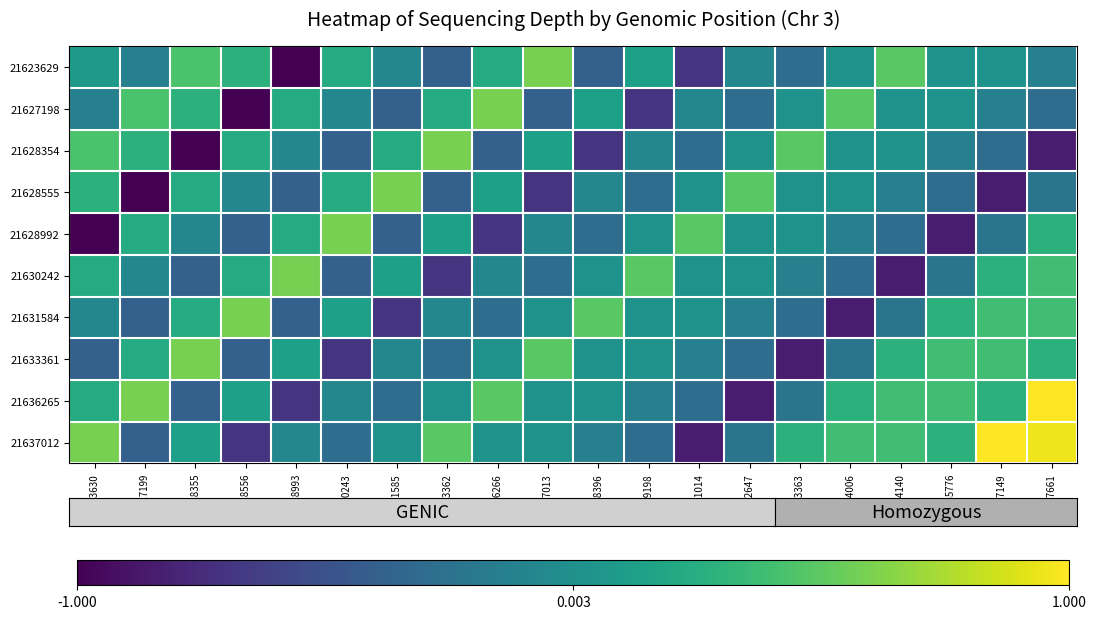

Reading right to left, extract all data points from this chart.

21623629: 21647661=-0.1	21647149=0.0	21645776=0.0	21644140=0.5	21644006=0.0	21643363=-0.3	21642647=-0.1	21641014=-0.7	21639198=0.1	21638396=-0.4	21637013=0.6	21636266=0.2	21633362=-0.4	21631585=-0.1	21630243=0.2	21628993=-1.0	21628556=0.3	21628355=0.4	21627199=-0.1	21623630=0.1
21627198: 21647661=-0.3	21647149=-0.1	21645776=0.0	21644140=0.0	21644006=0.5	21643363=0.0	21642647=-0.3	21641014=-0.1	21639198=-0.7	21638396=0.1	21637013=-0.4	21636266=0.6	21633362=0.2	21631585=-0.4	21630243=-0.1	21628993=0.2	21628556=-1.0	21628355=0.3	21627199=0.4	21623630=-0.1
21628354: 21647661=-0.8	21647149=-0.3	21645776=-0.1	21644140=0.0	21644006=0.0	21643363=0.5	21642647=0.0	21641014=-0.3	21639198=-0.1	21638396=-0.7	21637013=0.1	21636266=-0.4	21633362=0.6	21631585=0.2	21630243=-0.4	21628993=-0.1	21628556=0.2	21628355=-1.0	21627199=0.3	21623630=0.4
21628555: 21647661=-0.2	21647149=-0.8	21645776=-0.3	21644140=-0.1	21644006=0.0	21643363=0.0	21642647=0.5	21641014=0.0	21639198=-0.3	21638396=-0.1	21637013=-0.7	21636266=0.1	21633362=-0.4	21631585=0.6	21630243=0.2	21628993=-0.4	21628556=-0.1	21628355=0.2	21627199=-1.0	21623630=0.3
21628992: 21647661=0.3	21647149=-0.2	21645776=-0.8	21644140=-0.3	21644006=-0.1	21643363=0.0	21642647=0.0	21641014=0.5	21639198=0.0	21638396=-0.3	21637013=-0.1	21636266=-0.7	21633362=0.1	21631585=-0.4	21630243=0.6	21628993=0.2	21628556=-0.4	21628355=-0.1	21627199=0.2	21623630=-1.0
21630242: 21647661=0.4	21647149=0.3	21645776=-0.2	21644140=-0.8	21644006=-0.3	21643363=-0.1	21642647=0.0	21641014=0.0	21639198=0.5	21638396=0.0	21637013=-0.3	21636266=-0.1	21633362=-0.7	21631585=0.1	21630243=-0.4	21628993=0.6	21628556=0.2	21628355=-0.4	21627199=-0.1	21623630=0.2
21631584: 21647661=0.4	21647149=0.4	21645776=0.3	21644140=-0.2	21644006=-0.8	21643363=-0.3	21642647=-0.1	21641014=0.0	21639198=0.0	21638396=0.5	21637013=0.0	21636266=-0.3	21633362=-0.1	21631585=-0.7	21630243=0.1	21628993=-0.4	21628556=0.6	21628355=0.2	21627199=-0.4	21623630=-0.1
21633361: 21647661=0.3	21647149=0.4	21645776=0.4	21644140=0.3	21644006=-0.2	21643363=-0.8	21642647=-0.3	21641014=-0.1	21639198=0.0	21638396=0.0	21637013=0.5	21636266=0.0	21633362=-0.3	21631585=-0.1	21630243=-0.7	21628993=0.1	21628556=-0.4	21628355=0.6	21627199=0.2	21623630=-0.4
21636265: 21647661=1.0	21647149=0.3	21645776=0.4	21644140=0.4	21644006=0.3	21643363=-0.2	21642647=-0.8	21641014=-0.3	21639198=-0.1	21638396=0.0	21637013=0.0	21636266=0.5	21633362=0.0	21631585=-0.3	21630243=-0.1	21628993=-0.7	21628556=0.1	21628355=-0.4	21627199=0.6	21623630=0.2
21637012: 21647661=0.9	21647149=1.0	21645776=0.3	21644140=0.4	21644006=0.4	21643363=0.3	21642647=-0.2	21641014=-0.8	21639198=-0.3	21638396=-0.1	21637013=0.0	21636266=0.0	21633362=0.5	21631585=0.0	21630243=-0.3	21628993=-0.1	21628556=-0.7	21628355=0.1	21627199=-0.4	21623630=0.6